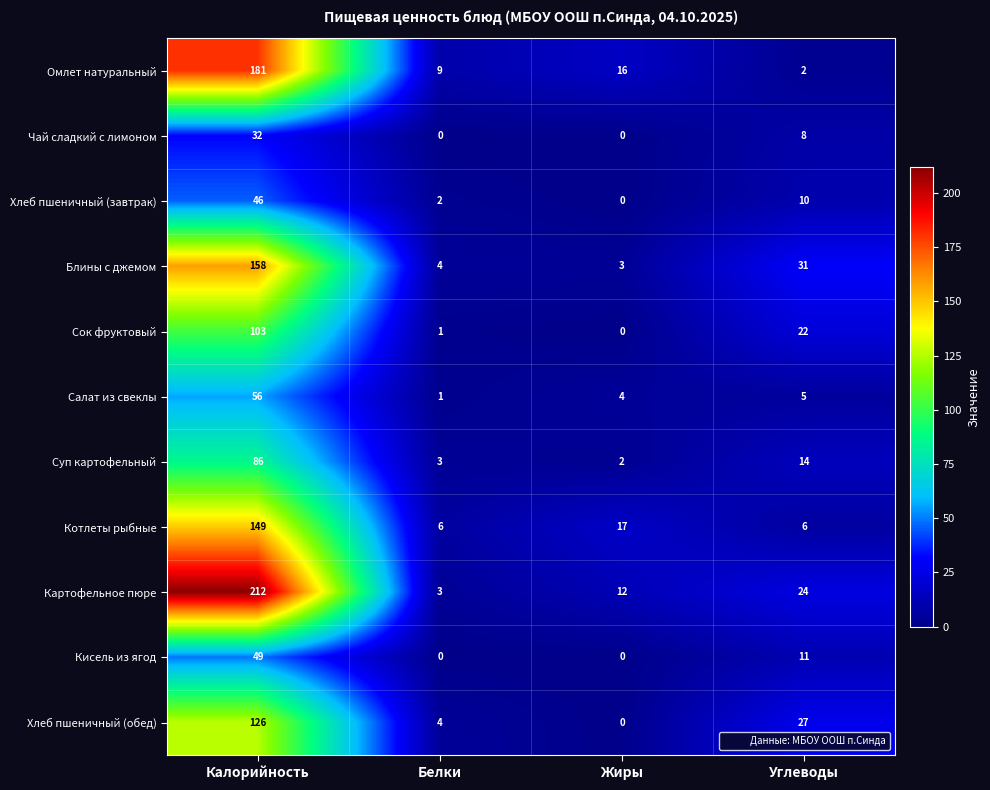

Between Белки and Углеводы, which series saw the biggest shift?

Блины с джемом